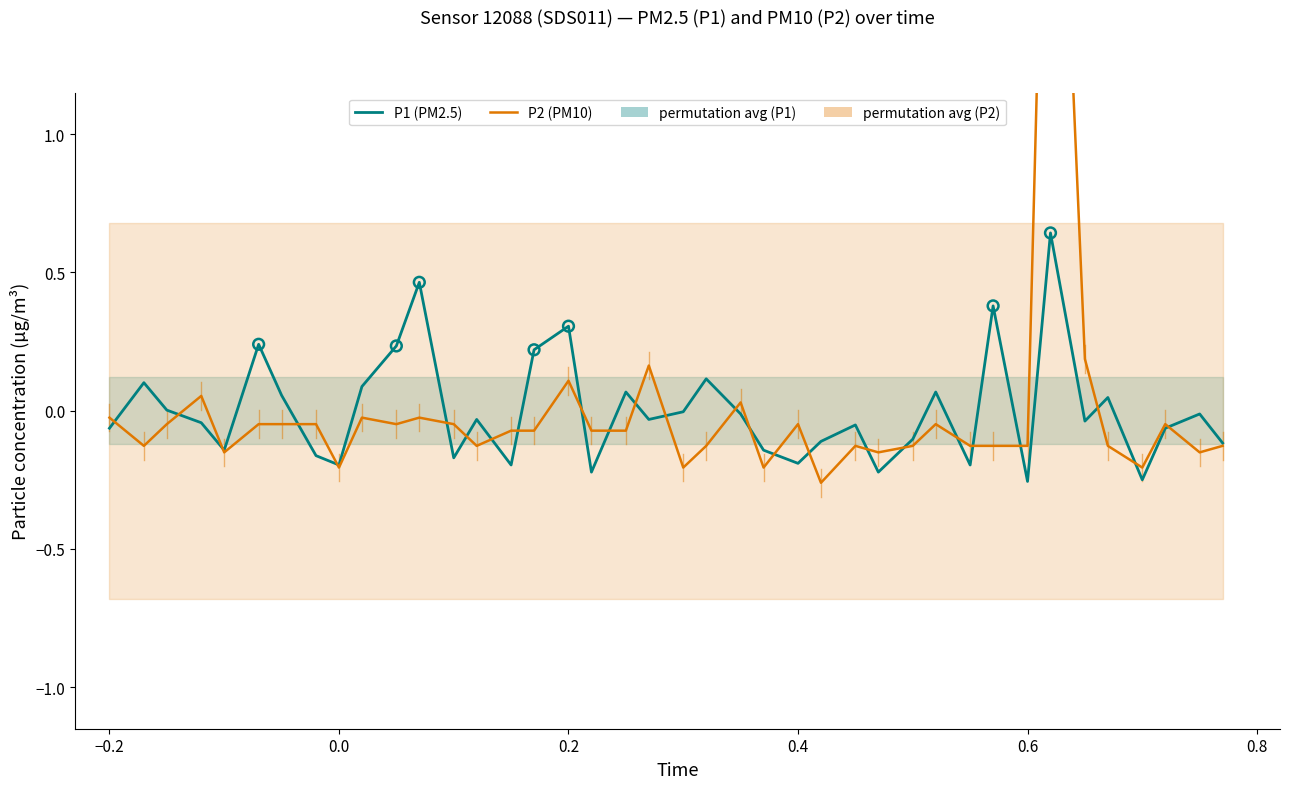

At how many categories does at least one series exceed 1?

1